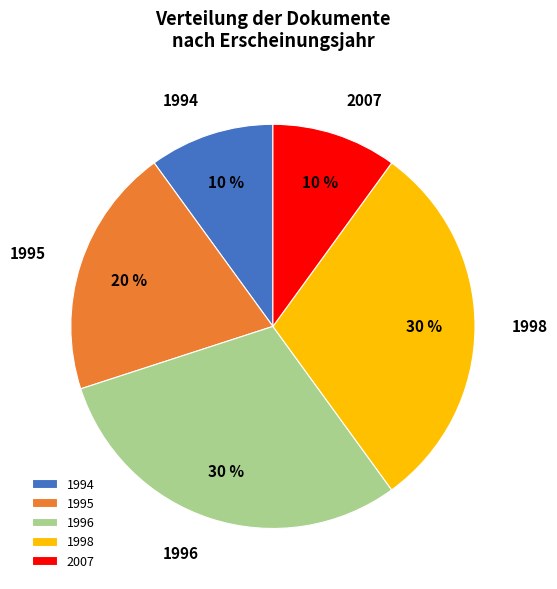

To the nearest percent, what percentage of the pie is 1994?

10%